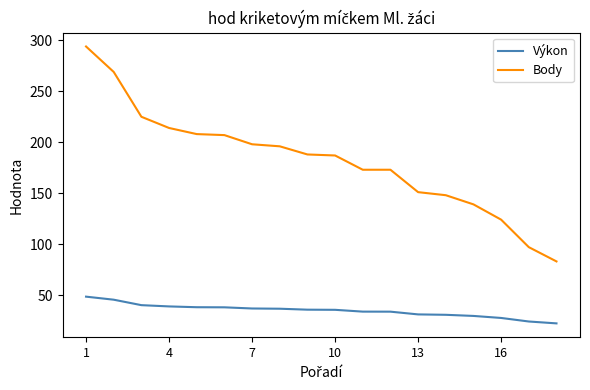

True or false: Body and Výkon cross at least once.

False